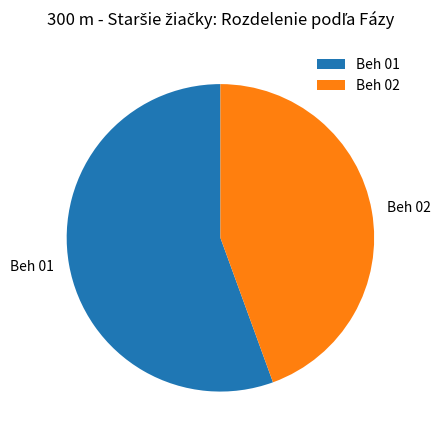

Between Beh 02 and Beh 01, which is larger?

Beh 01